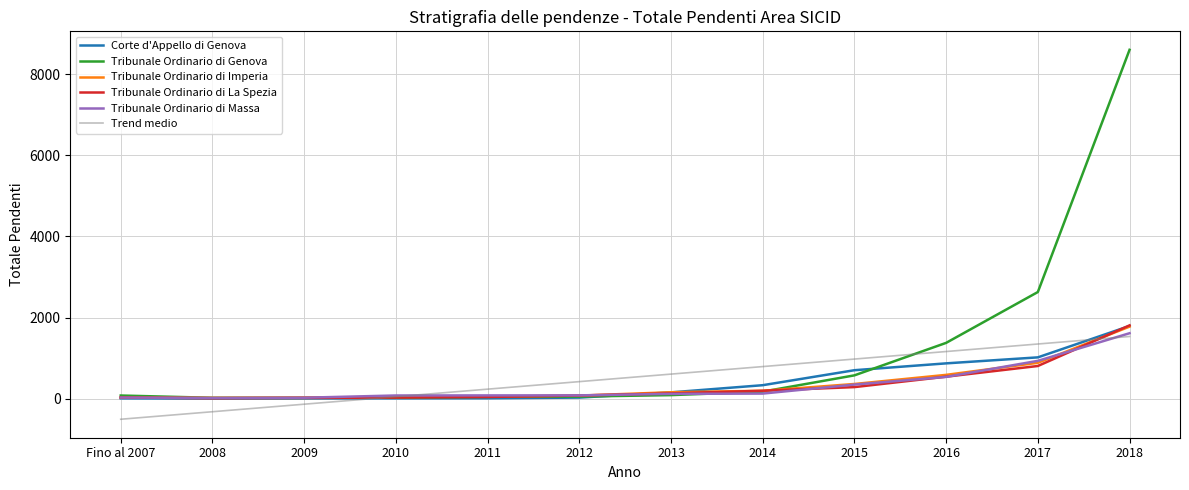

Is the value of Corte d'Appello di Genova at 2008 greater than the value of Tribunale Ordinario di Genova at 2015?

No